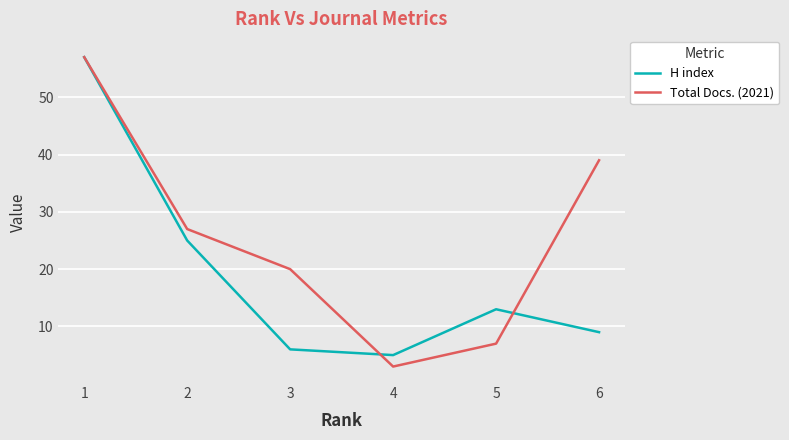

List the series in order of their overall mean, highest first.

Total Docs. (2021), H index